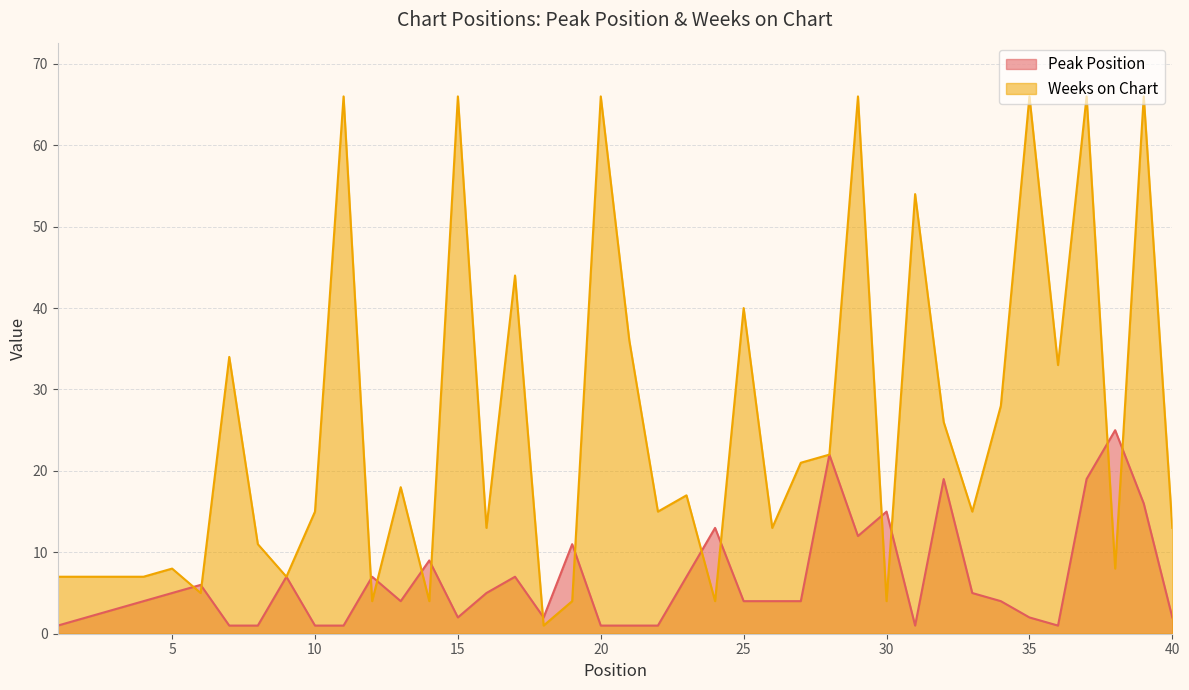

Where do Peak Position and Weeks on Chart first cross each other?

5 and 6